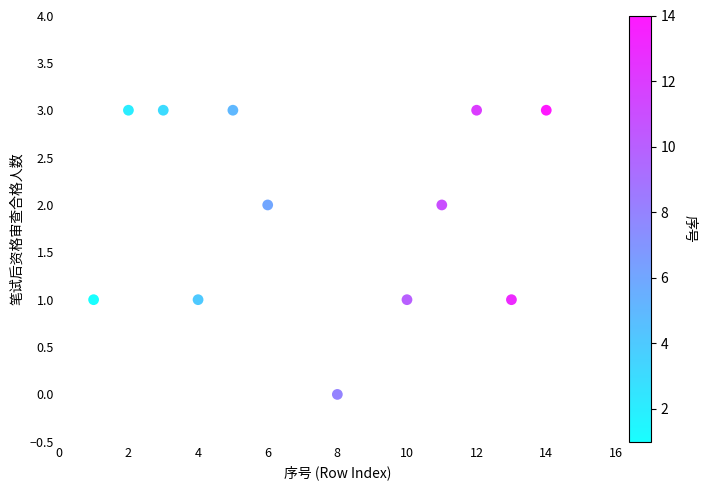

What is the range of X values (max minus min)?

13